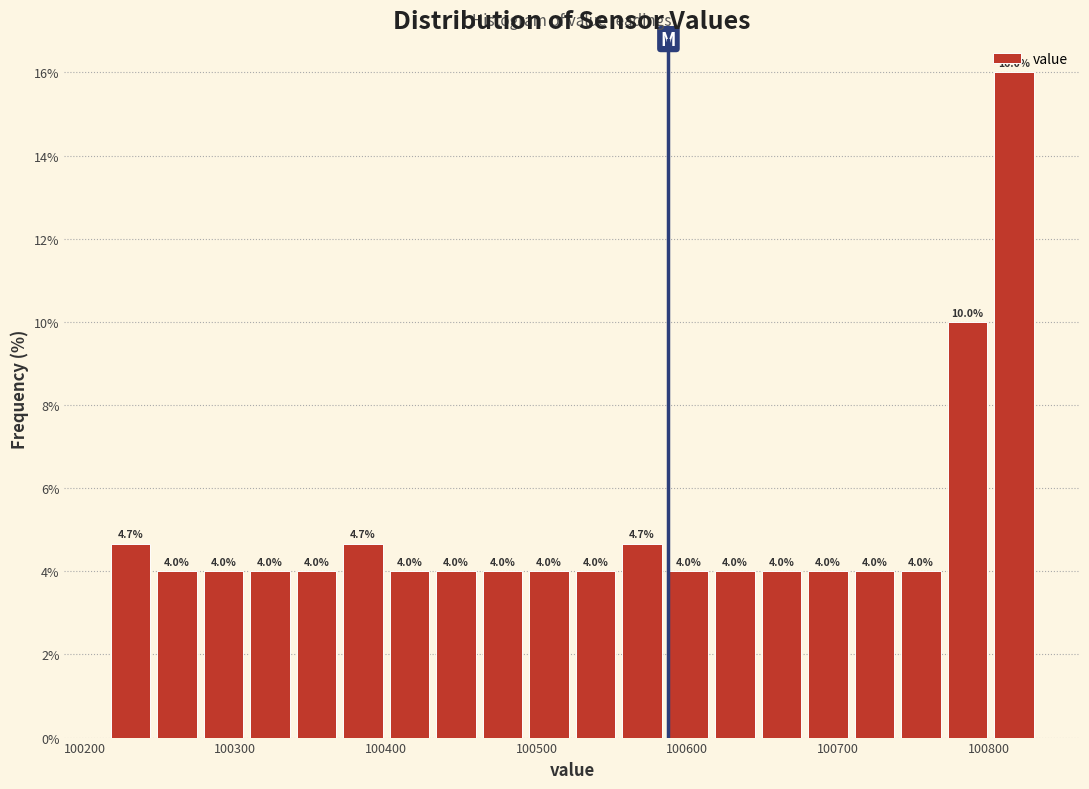

Around what value on the x-axis is the tallest bar? Give the approximate position of its centre, as read against the axis.

100820